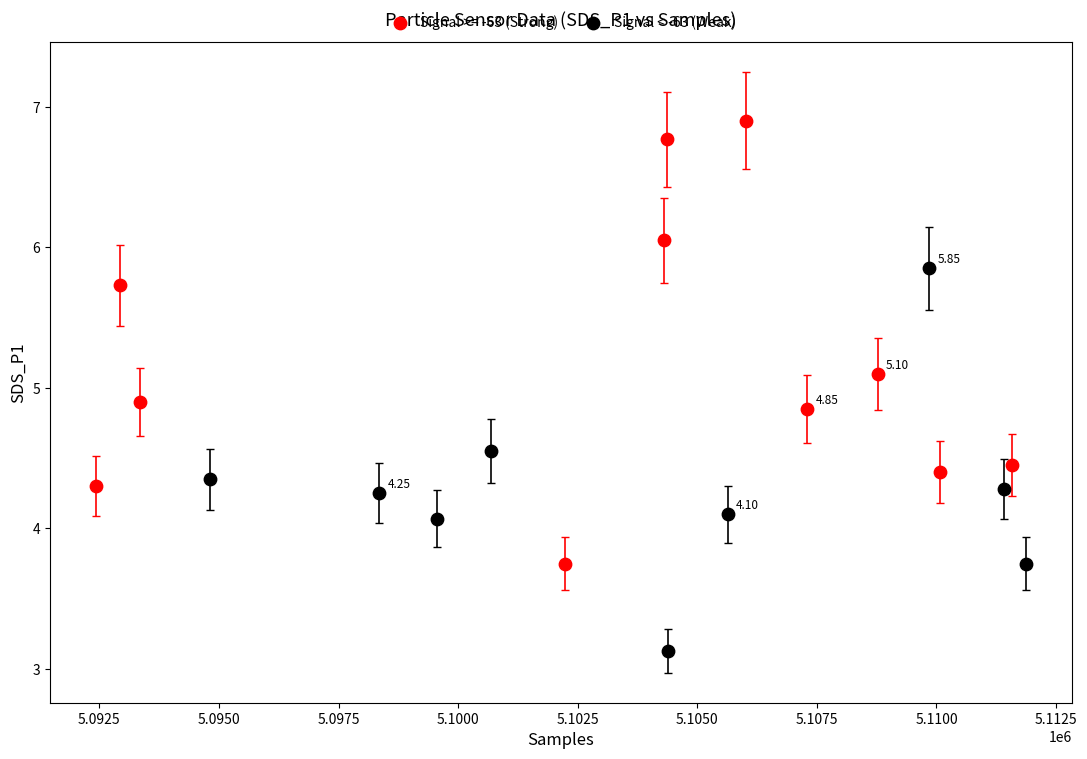

Which series reaches the minimum Y coordinate?

Signal < -63 (Weak)